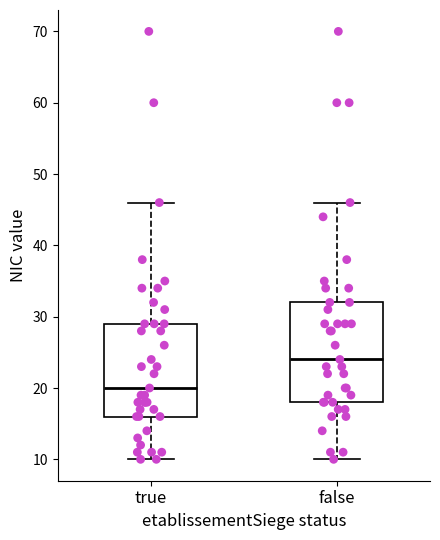

Reading left to right, read every box against the y-axis: the position of its median line, the range the box covers, and the ends of its whiskers. The values are not printed on the chart, so give them approximately, as read against the axis.

true: median 20, box 16 to 29, whiskers 10 to 46
false: median 24, box 18 to 32, whiskers 10 to 46